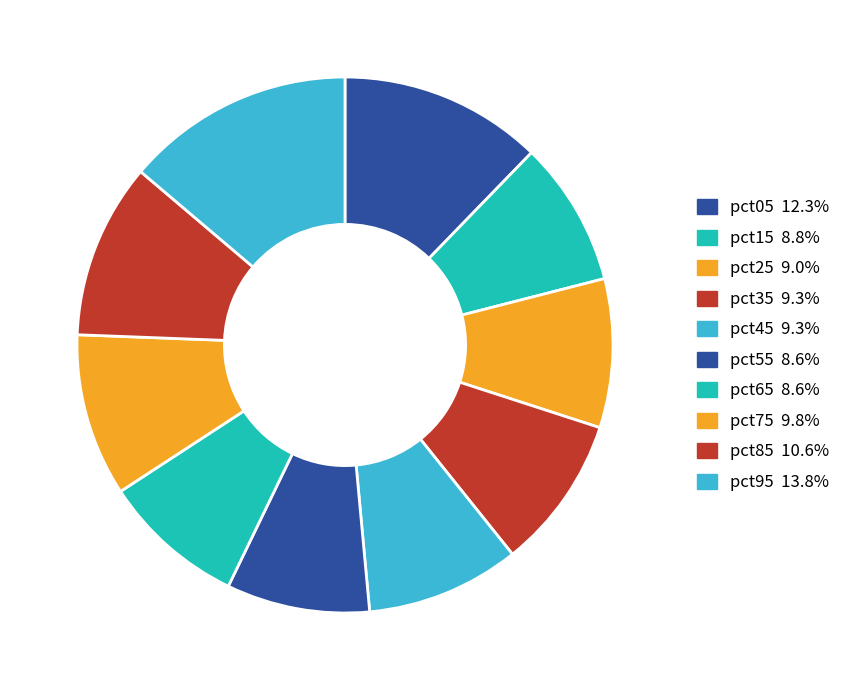

How many slices are in this pie chart?

10